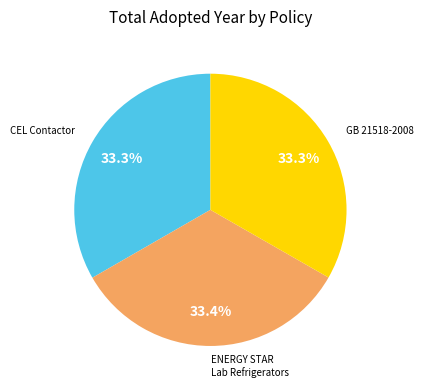

How many slices are in this pie chart?

3